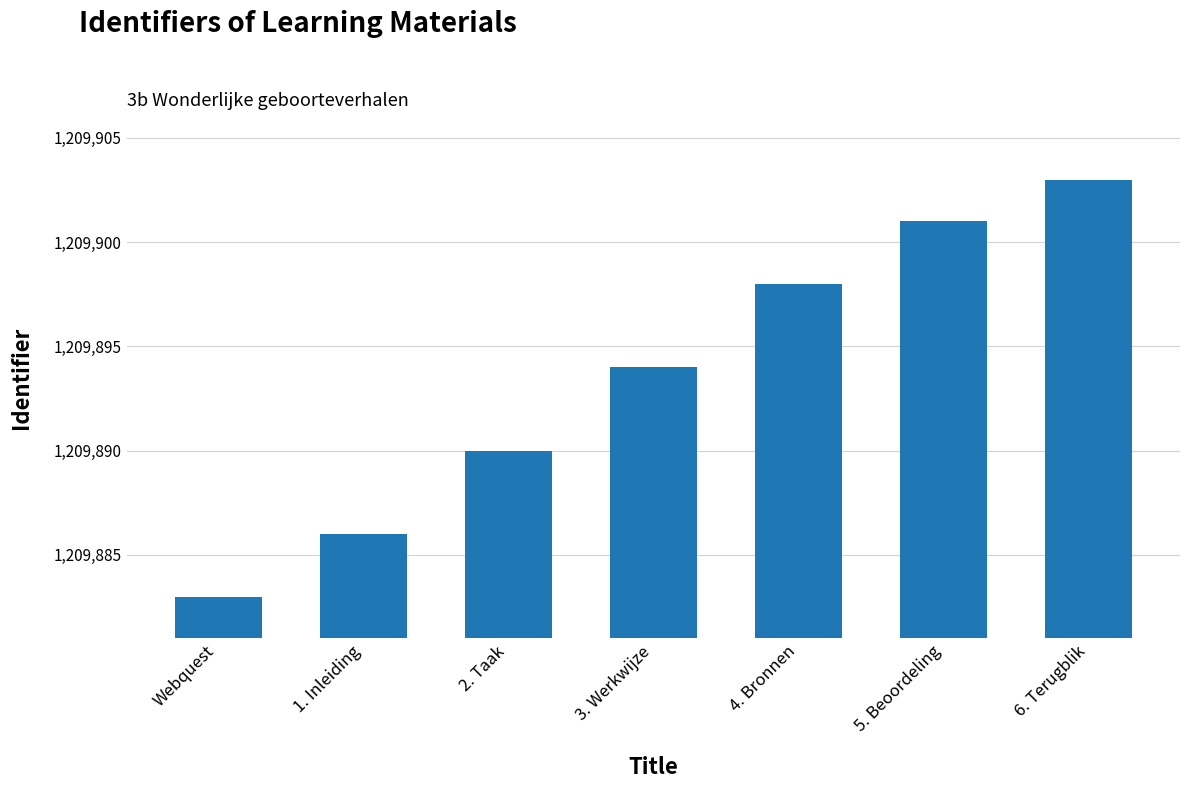

What is the approximate value at 3. Werkwijze?

1209894